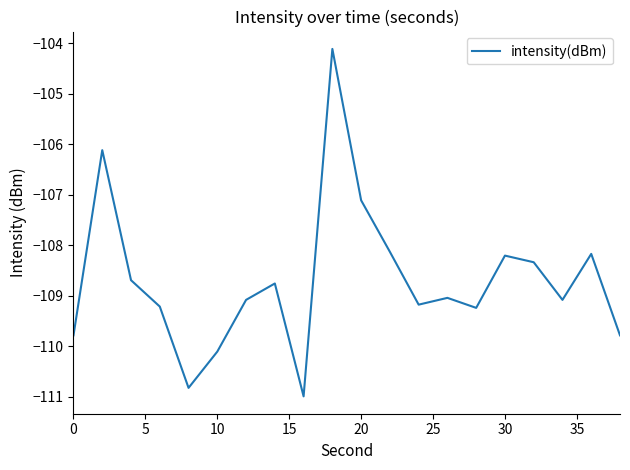

Count the number of values greater than -109.

9